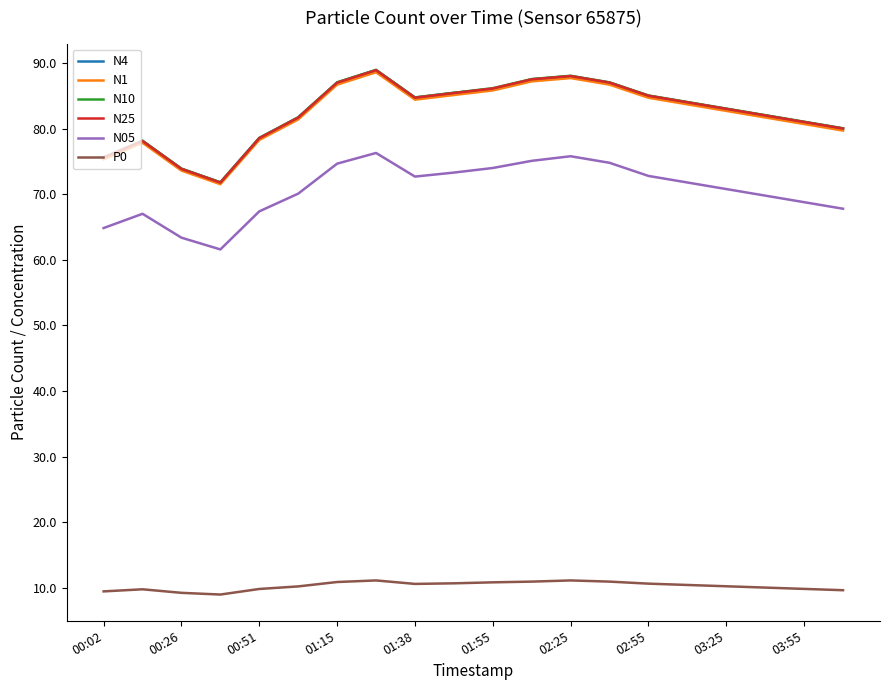

True or false: N25 and N05 cross at least once.

False